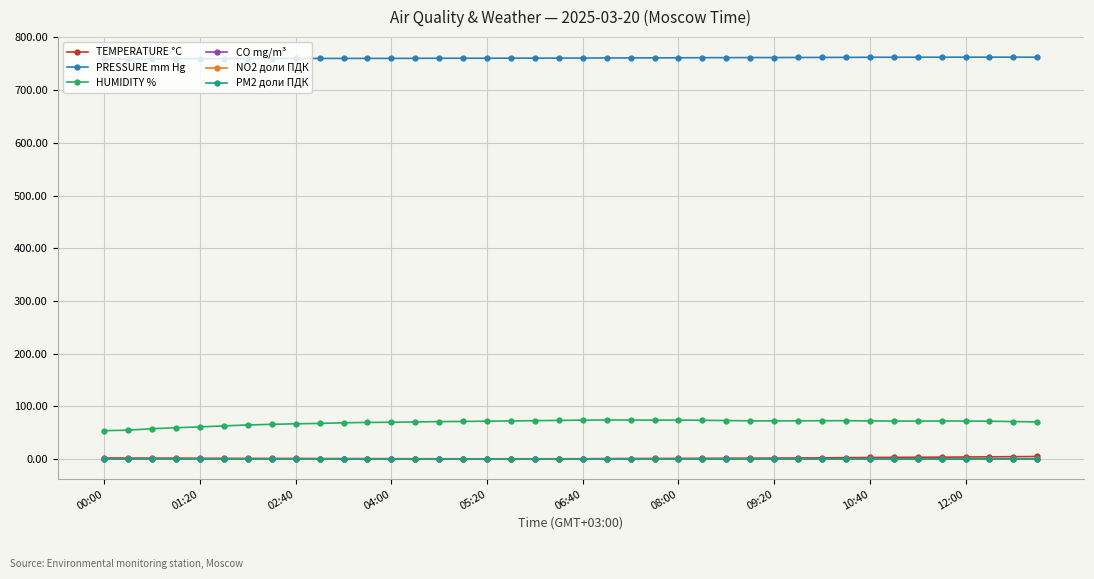

True or false: PRESSURE mm Hg and PM2 доли ПДК intersect in this chart.

False